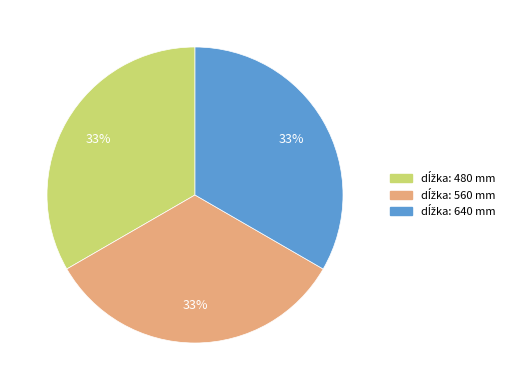

To the nearest percent, what is the average slice percentage?

33%